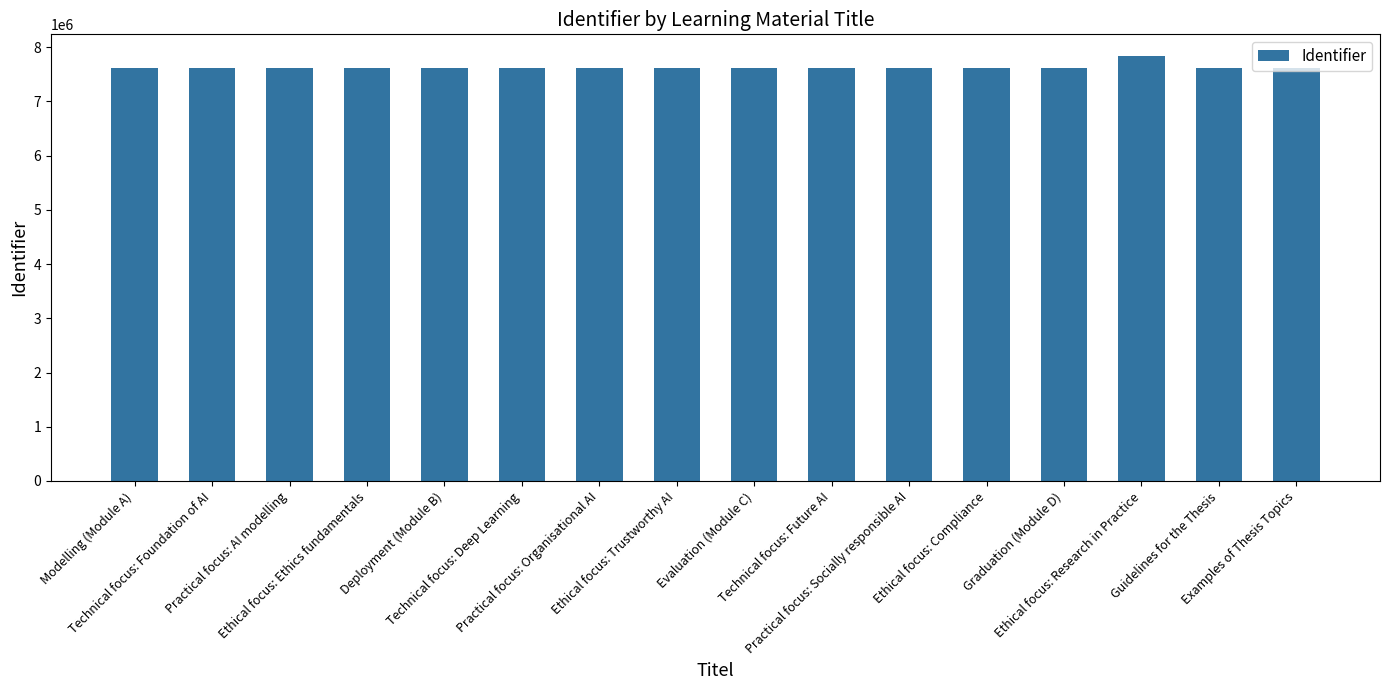

What is the maximum value shown in the chart?

7844271